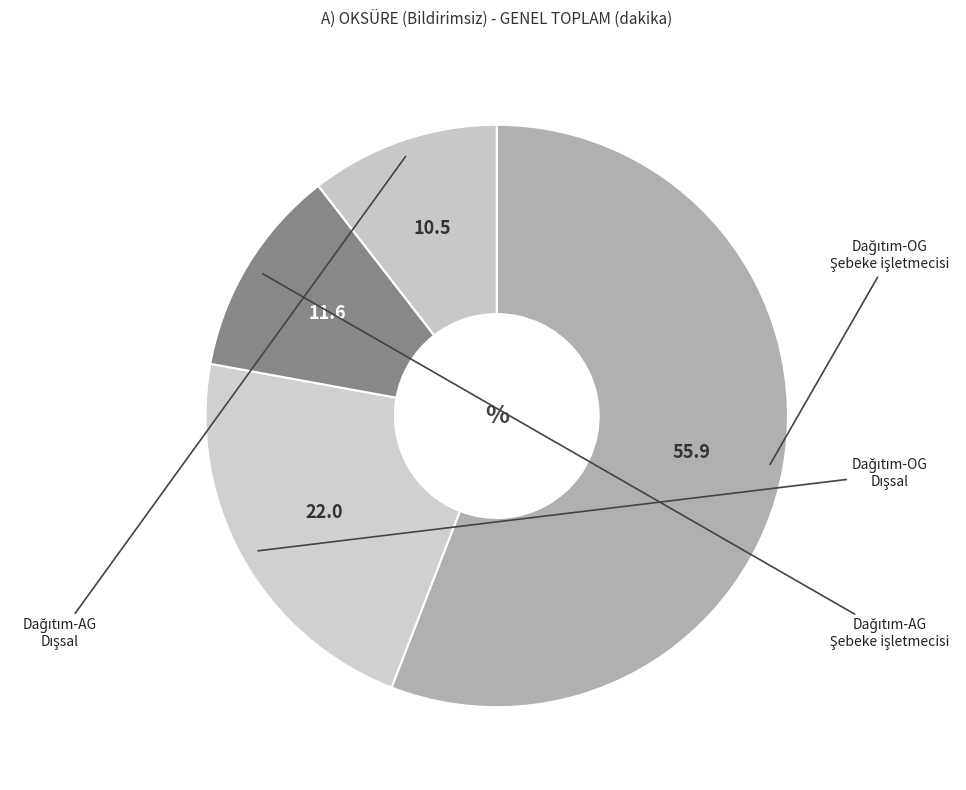

Rank the categories by value from highest to lowest.

Dağıtım-OG Şebeke işletmecisi, Dağıtım-OG Dışsal, Dağıtım-AG Şebeke işletmecisi, Dağıtım-AG Dışsal